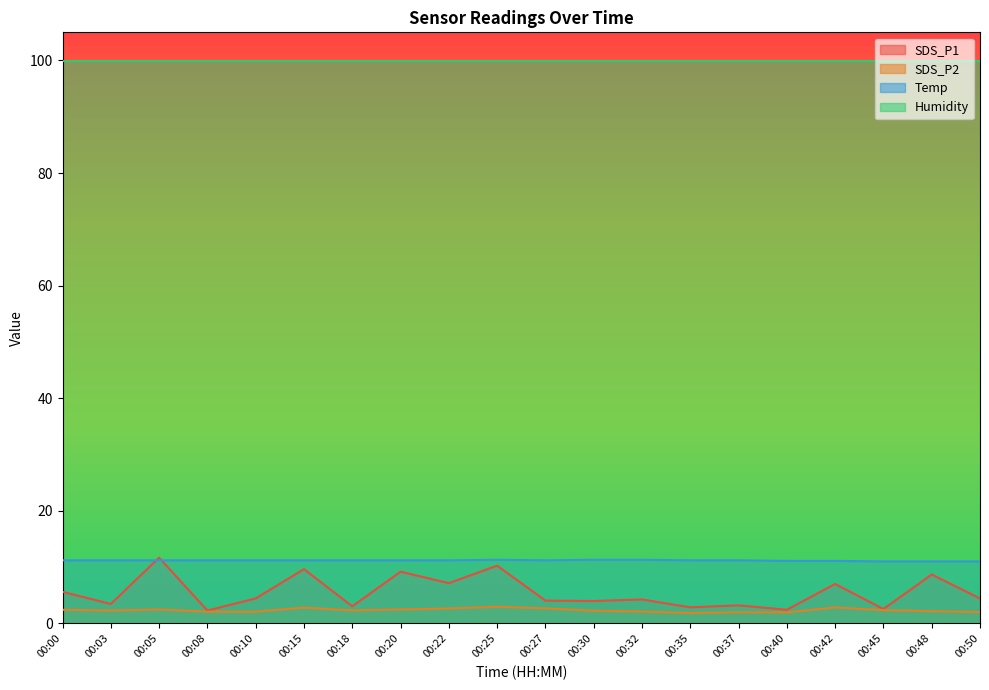

True or false: Temp and Humidity cross at least once.

False